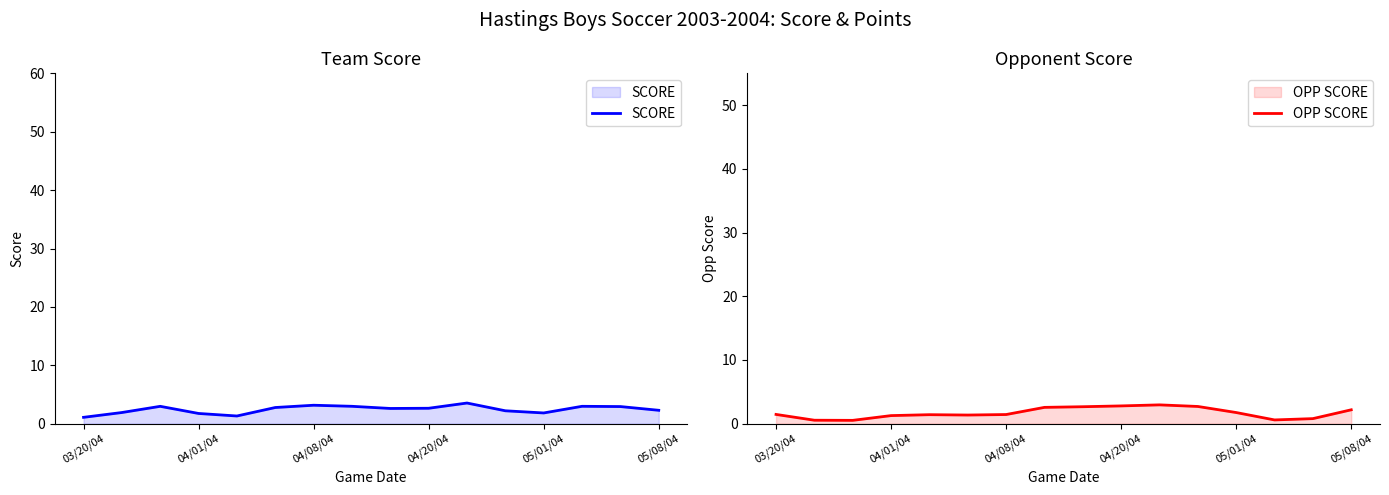

Reading left to right, list all the values displayed in this chart.

SCORE: 1.1	1.9	3.0	1.8	1.3	2.8	3.2	3.0	2.6	2.6	3.5	2.2	1.8	3.0	2.9	2.3
OPP SCORE: 1.5	0.5	0.5	1.3	1.4	1.4	1.4	2.6	2.7	2.8	3.0	2.7	1.8	0.6	0.8	2.2